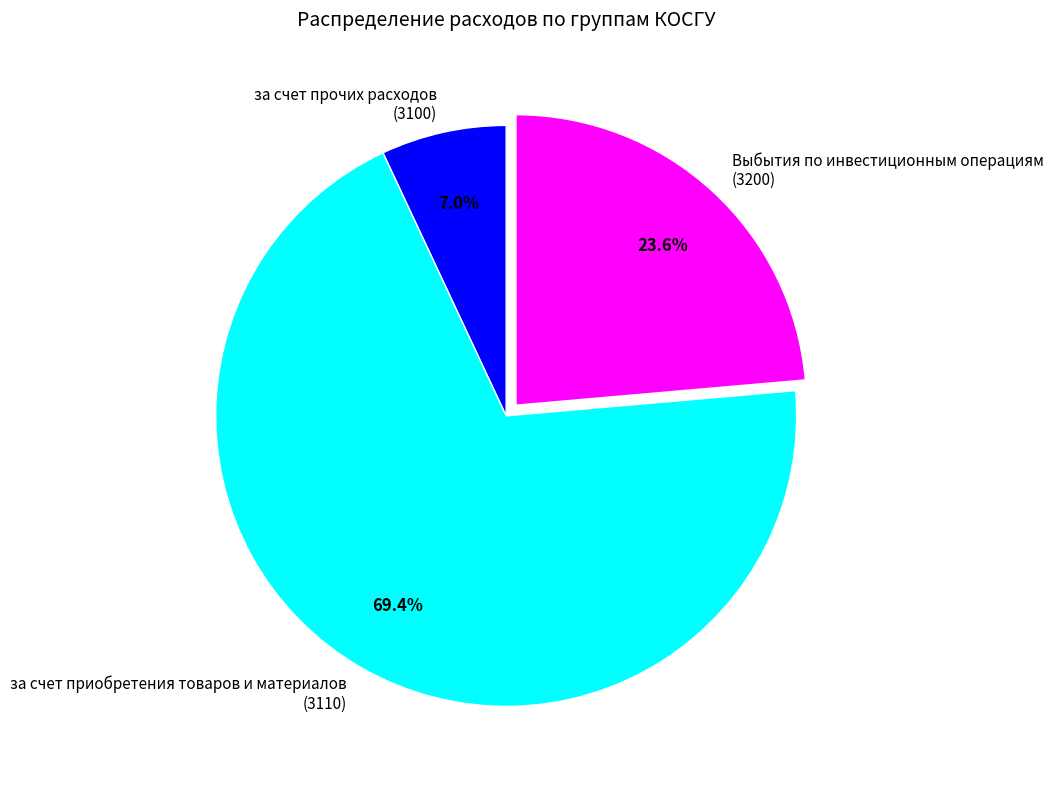

Does за счет приобретения товаров и материалов (3110) account for over 50% of the chart?

Yes